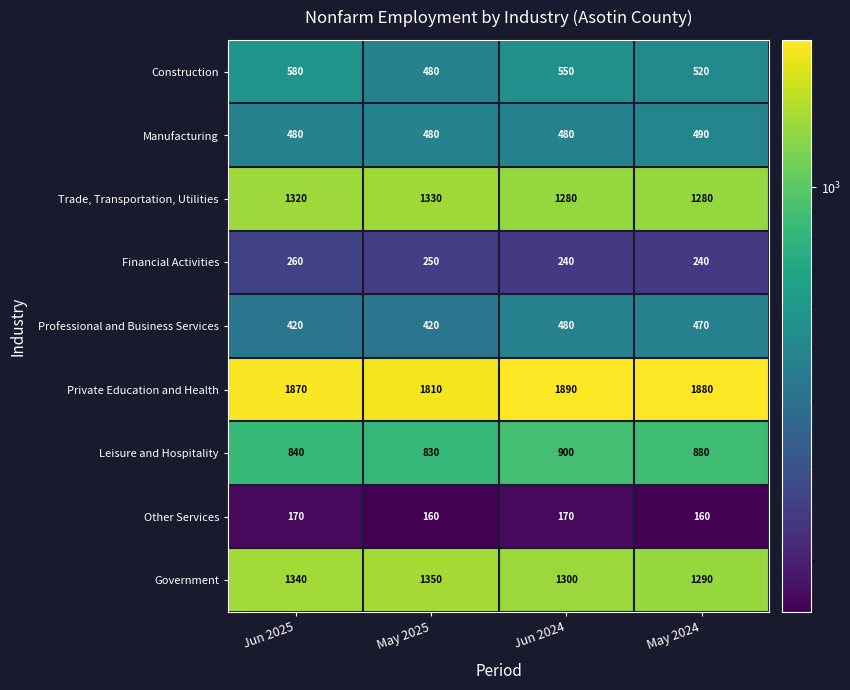

Read the Construction value at Jun 2025, to the nearest 5.

580